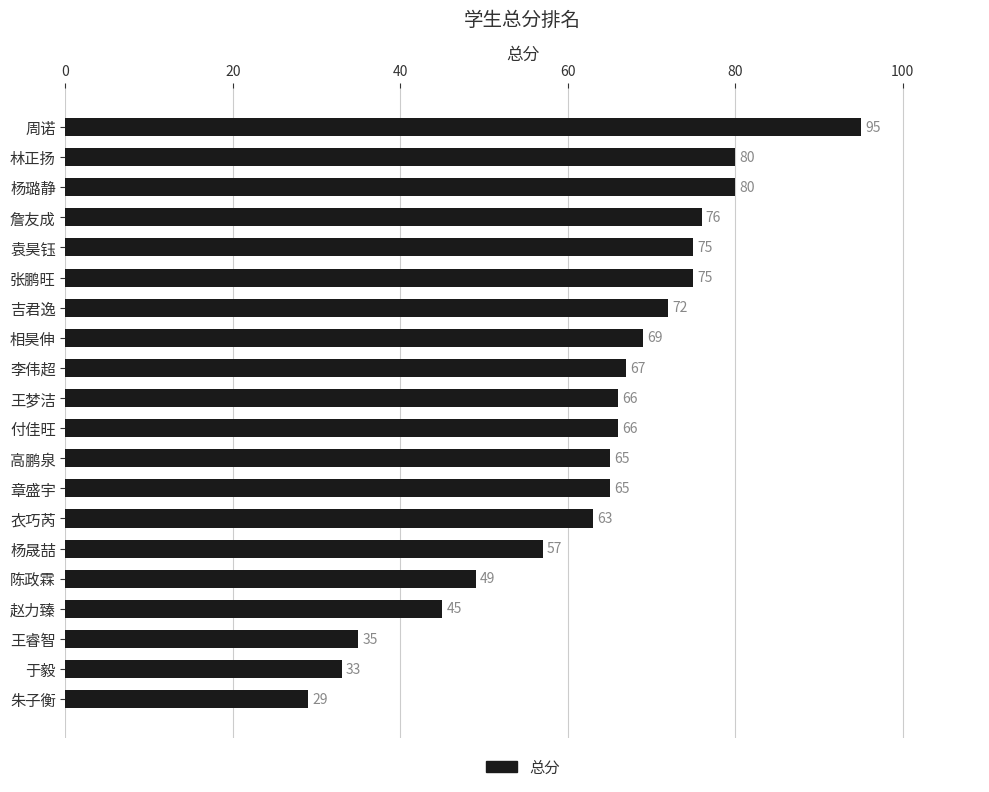

What position from the top is 杨晟喆?

15